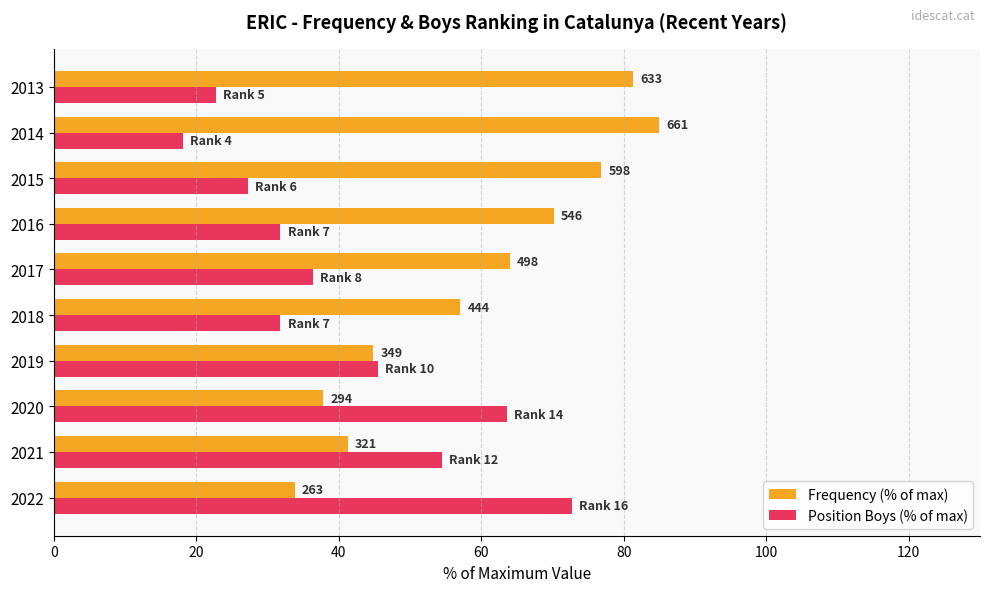

What are all the series names shown in the legend?

Frequency (% of max), Position Boys (% of max)